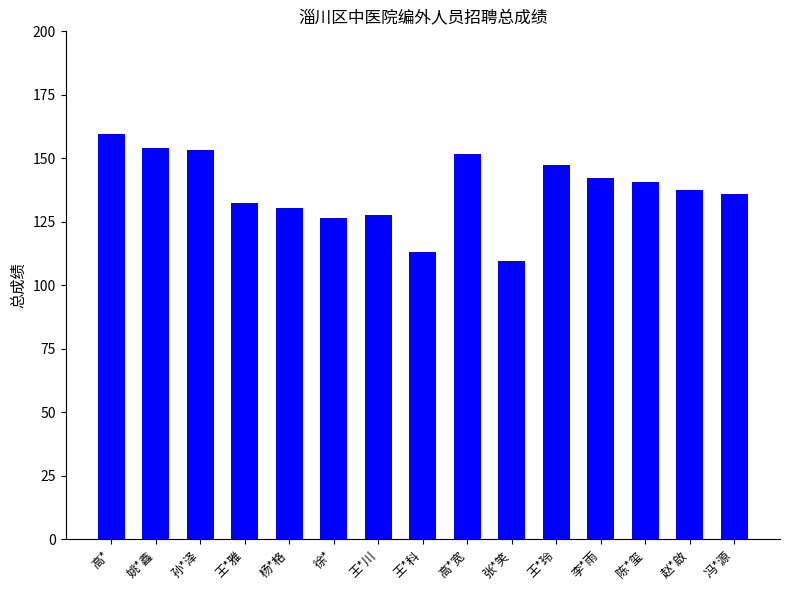

What is the minimum value shown in the chart?

109.6